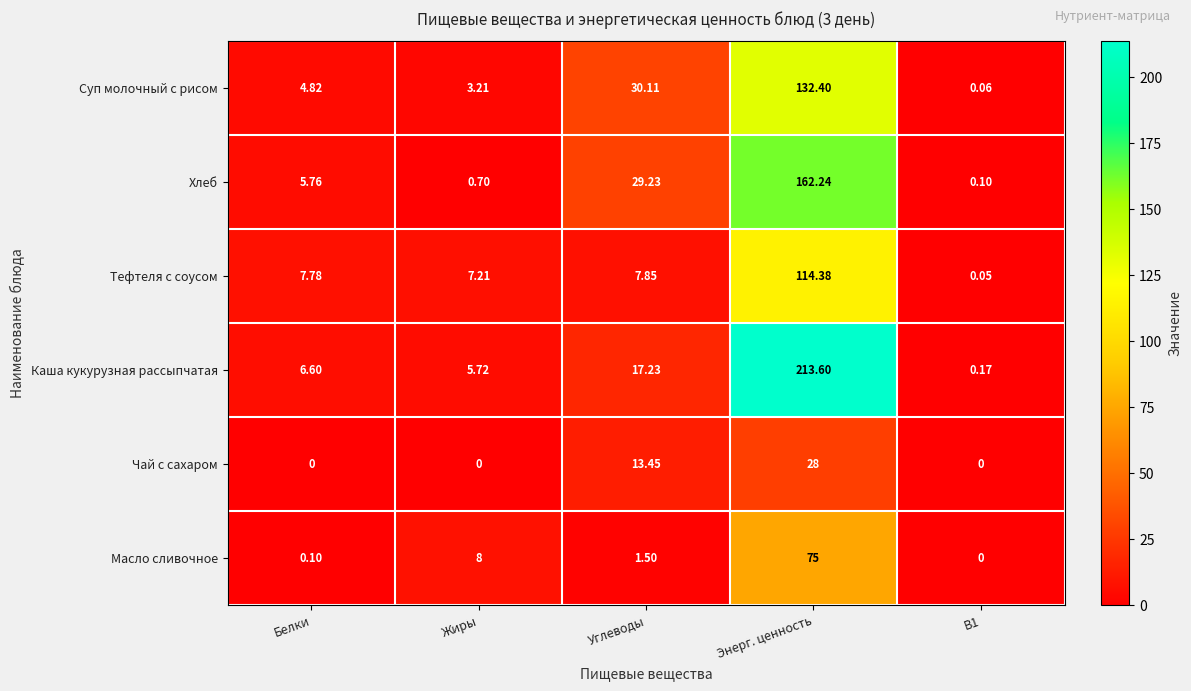

Which series has the widest spread of values?

Каша кукурузная рассыпчатая